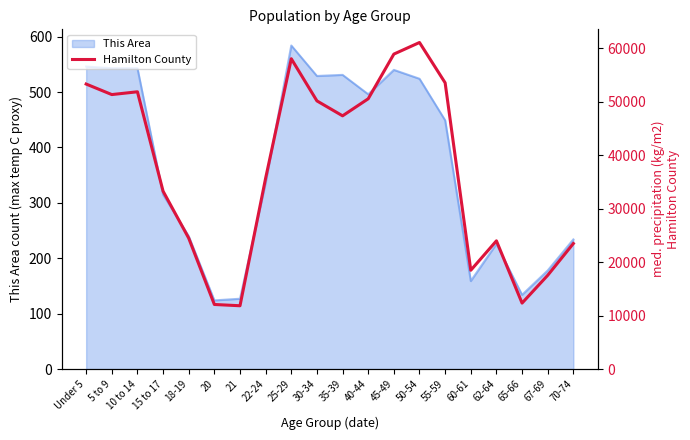

Reading left to right, transcribe all the data shown in this chart.

53269	51301	51823	33247	24465	12078	11838	35692	57995	50120	47330	50516	58865	61033	53500	18469	23970	12336	17529	23465